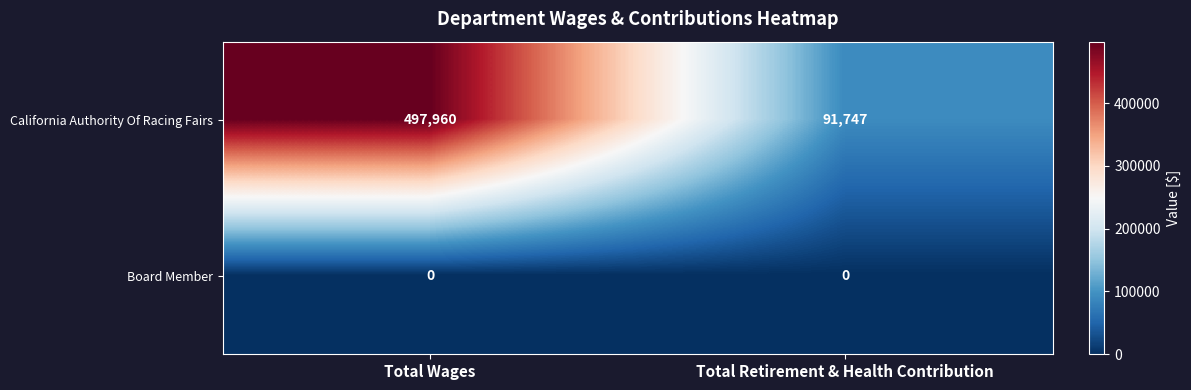

Reading left to right, list all the values displayed in this chart.

California Authority Of Racing Fairs: Total Wages=497960	Total Retirement & Health Contribution=91747
Board Member: Total Wages=0	Total Retirement & Health Contribution=0